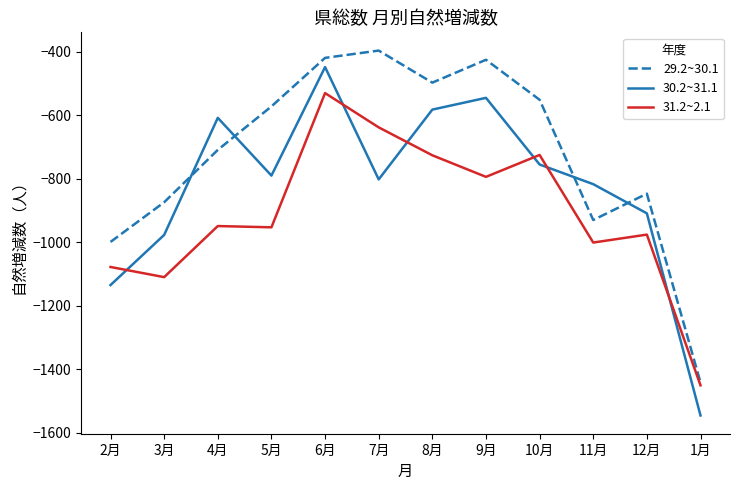

What value does the 31.2~2.1 series have at 1月?

-1451